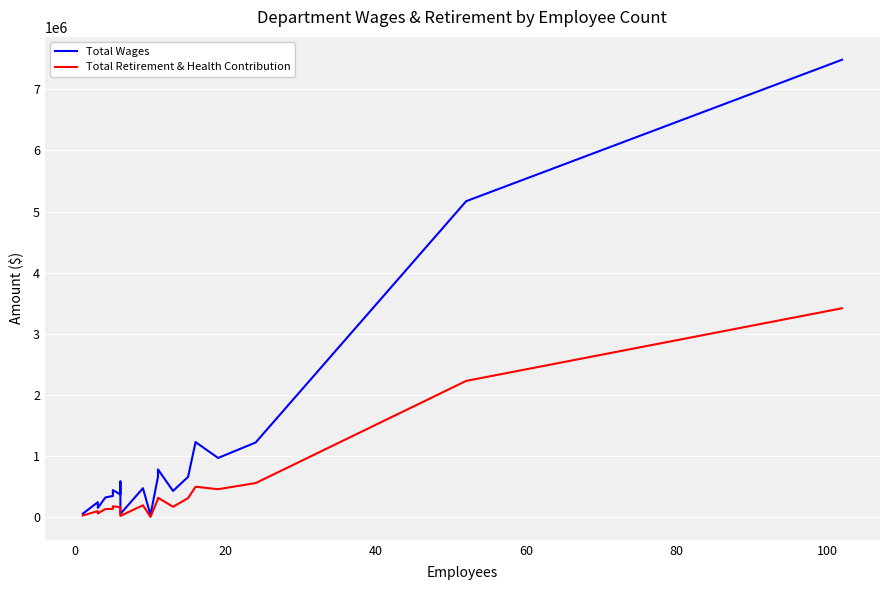

True or false: Total Retirement & Health Contribution and Total Wages cross at least once.

False